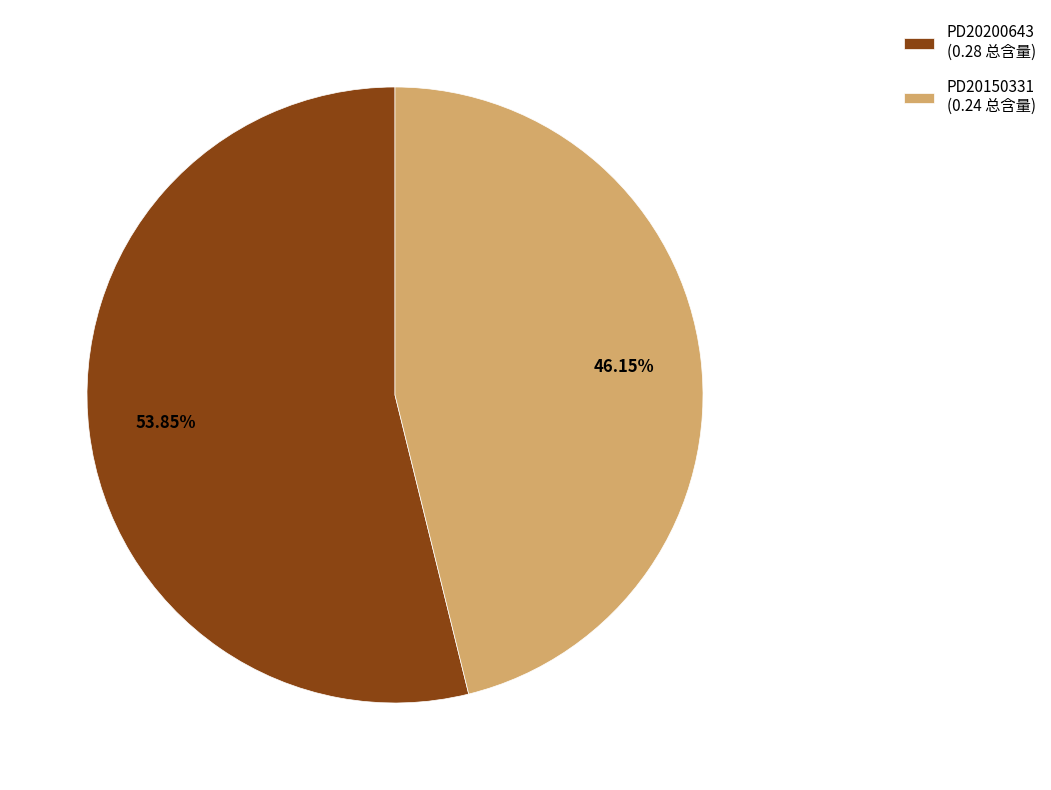

To the nearest percent, what is the difference between the largest and smallest slice percentages?

8%